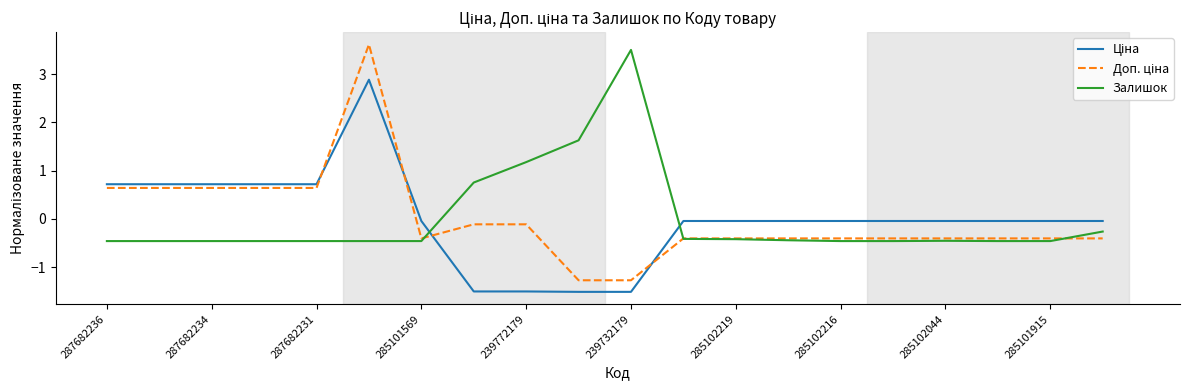

What is the minimum value shown in the chart?

-1.5